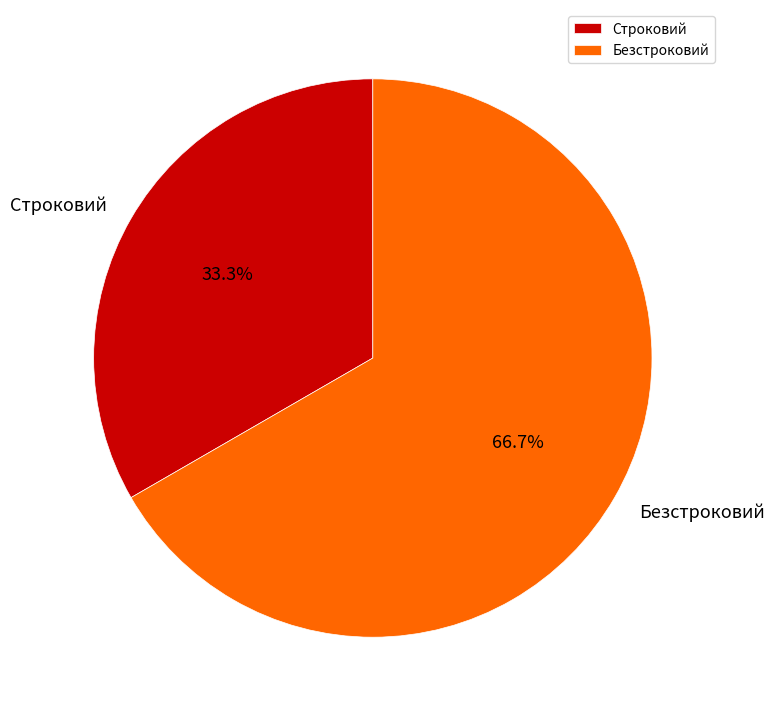

Which has a higher value, Безстроковий or Строковий?

Безстроковий